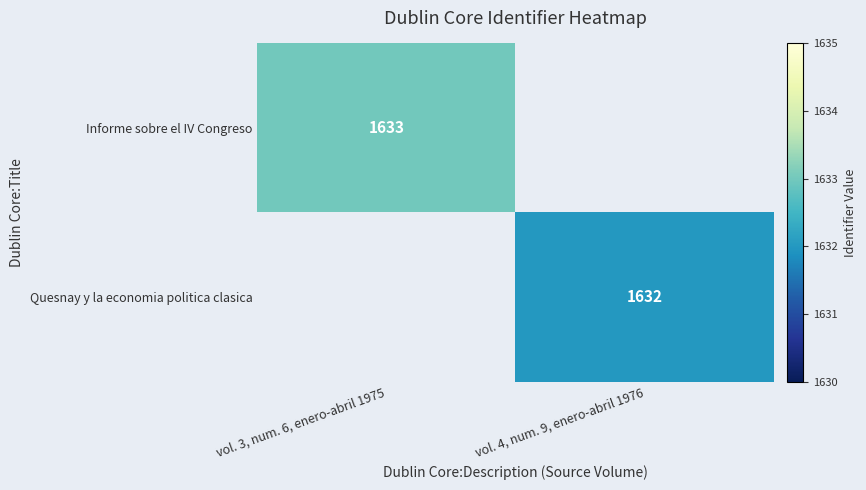

Is it true that Informe sobre el IV Congreso equals 1633 at vol. 3, num. 6, enero-abril 1975?

True